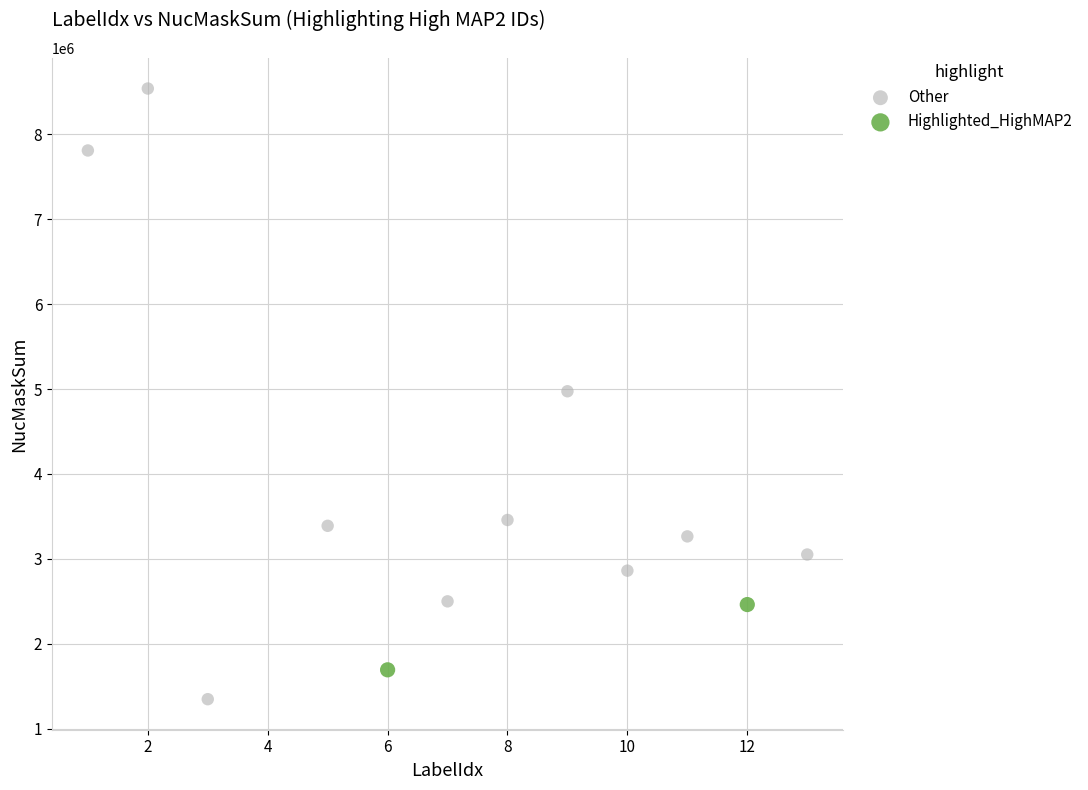

Which series contains the highest Y value?

Other